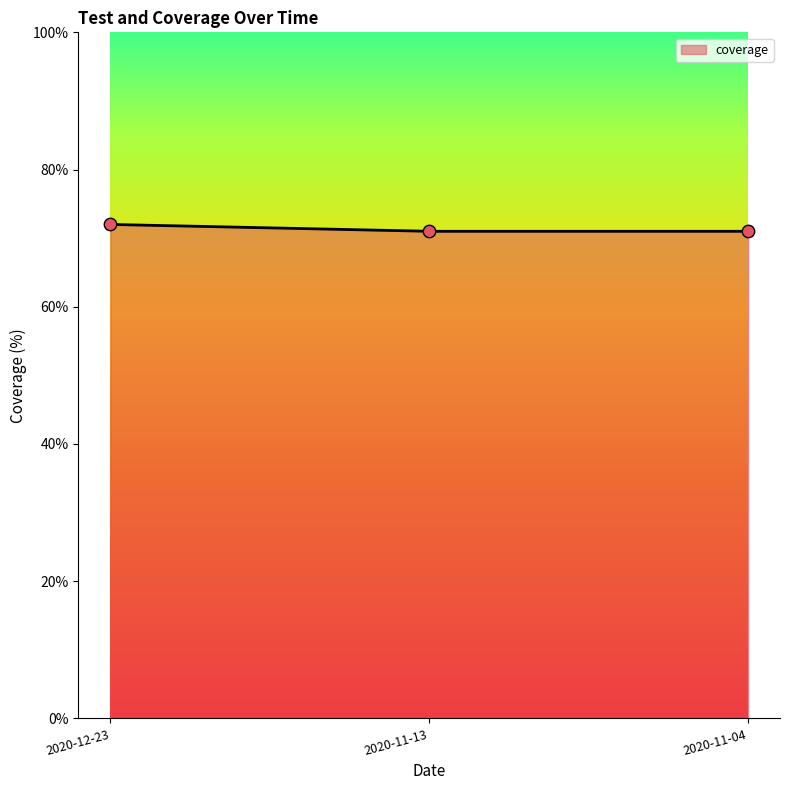

Approximately how many times larger is the value at 2020-12-23 compared to 2020-11-04?

1.0